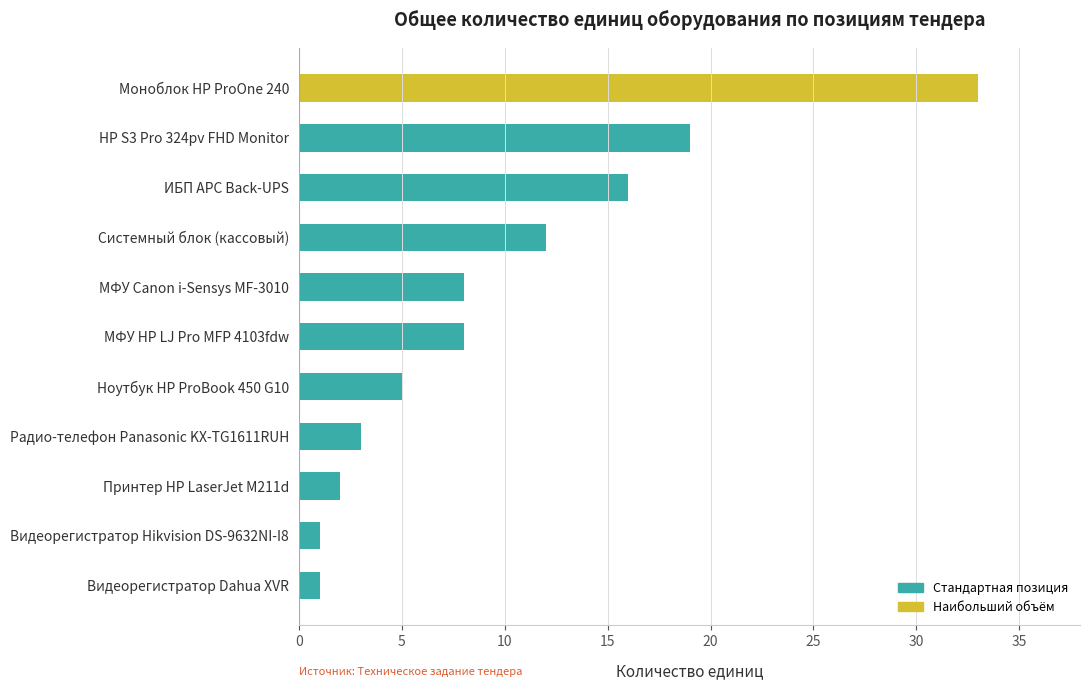

What is the change in value from Видеорегистратор Hikvision DS-9632NI-I8 to Радио-телефон Panasonic KX-TG1611RUH?

+2